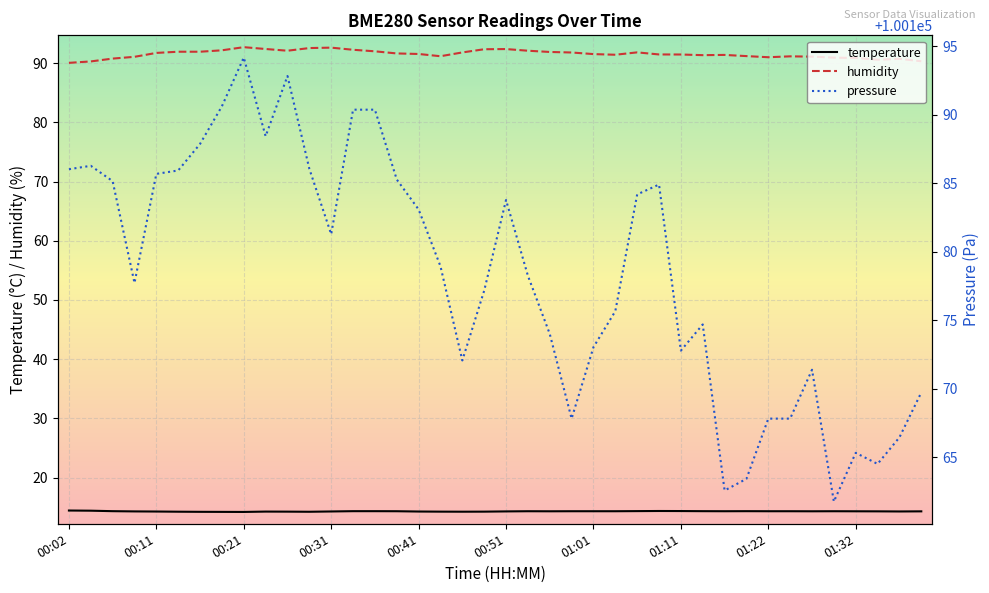

What is the sum of all humidity values?

3662.4